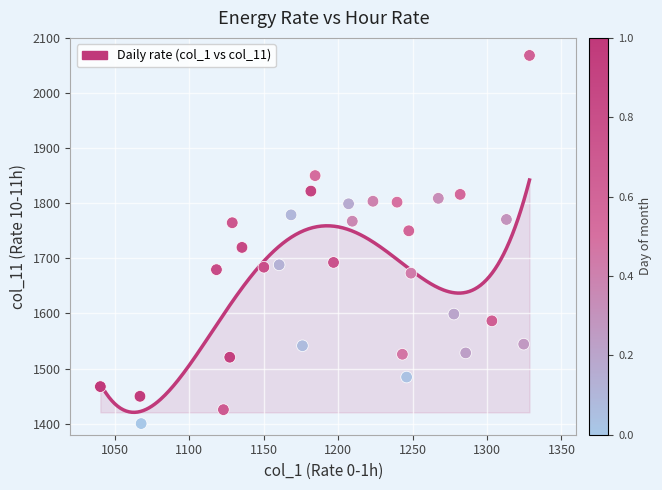

What is the range of Y values (max minus min)?

667.9